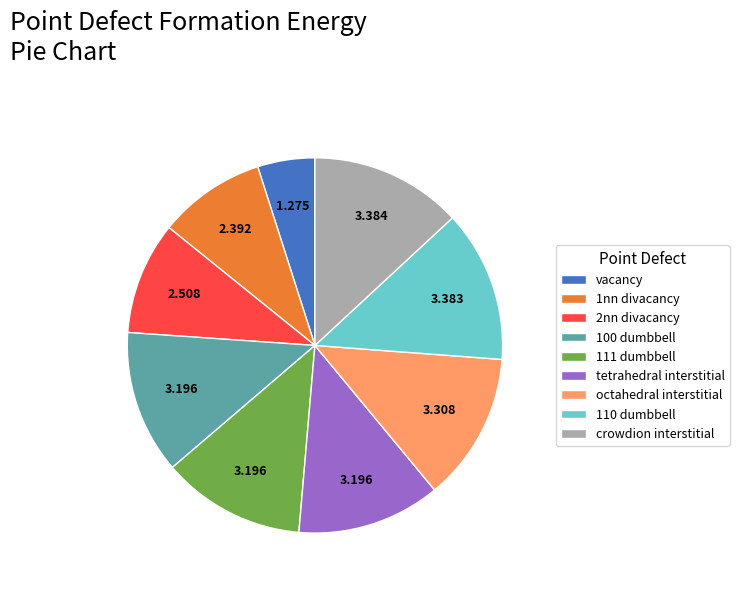

True or false: 2nn divacancy accounts for 10% of the total.

True